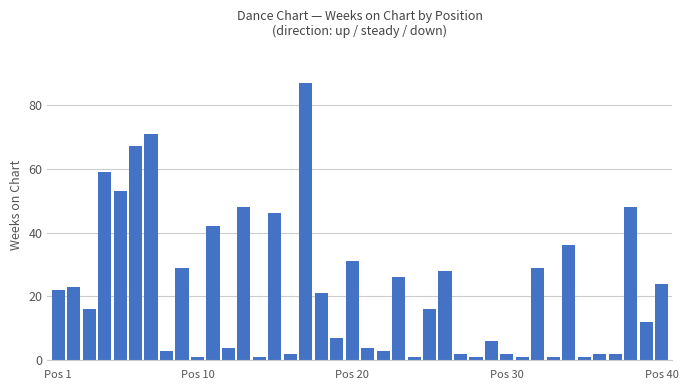

What is the difference between the maximum and second lowest values?

86